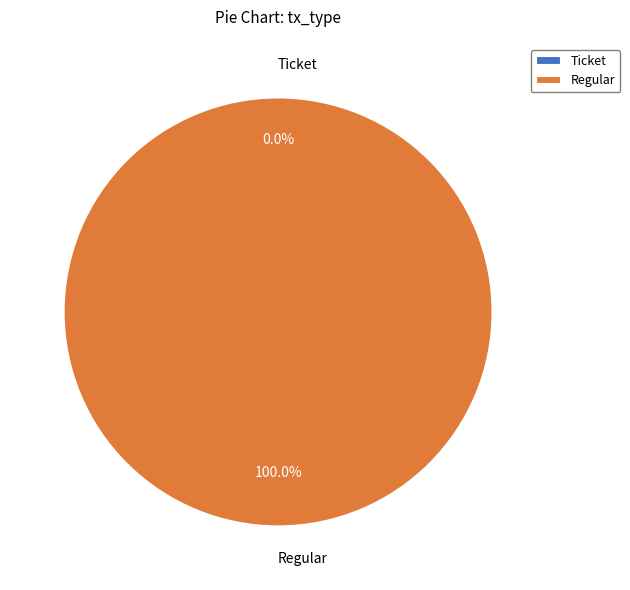

To the nearest percent, what is the average slice percentage?

50%